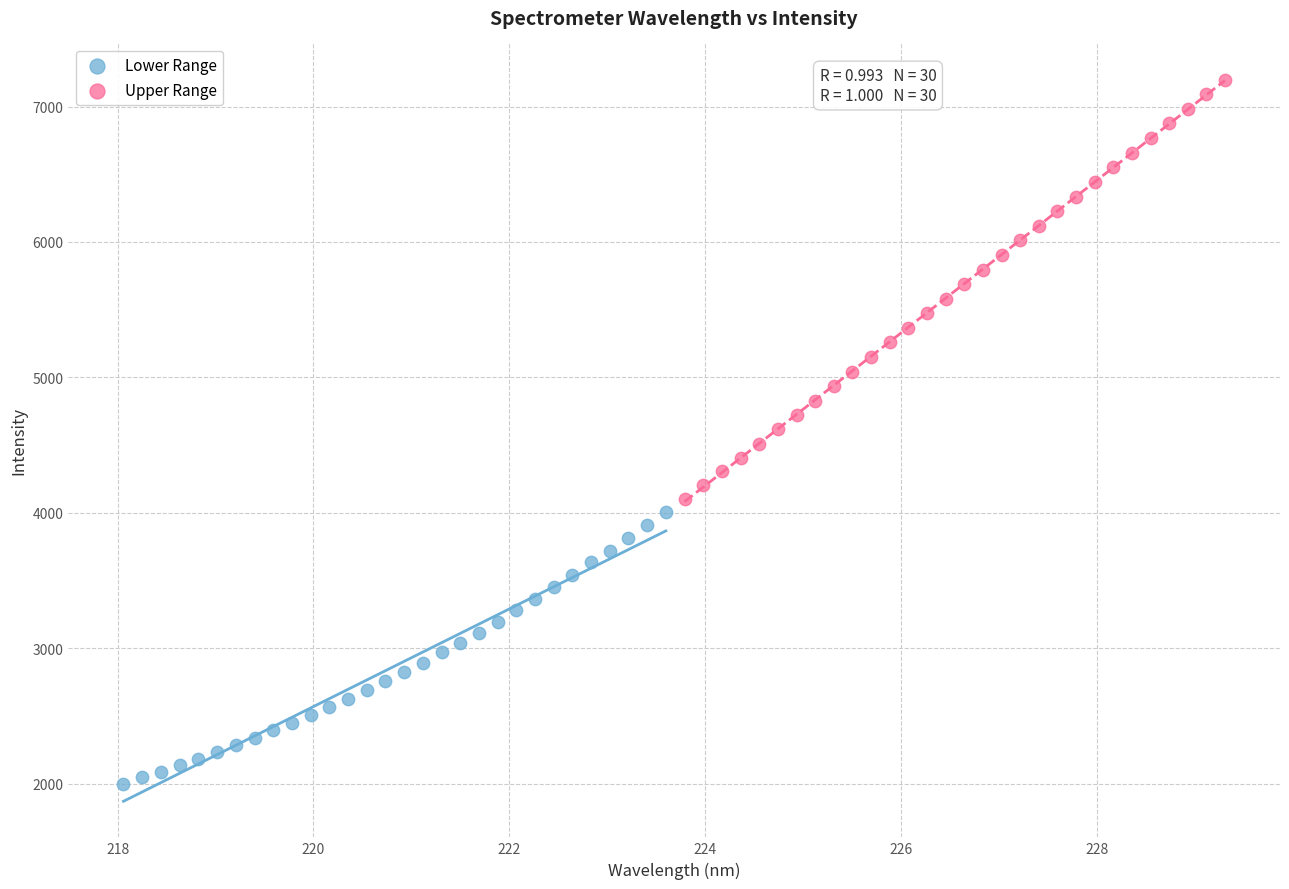

Which series has the largest Y range (max minus min)?

Upper Range